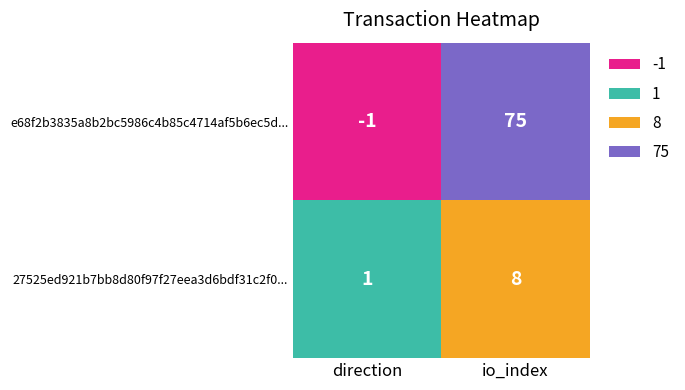

Is it true that e68f2b3835a8b2bc5986c4b85c4714af5b6ec5d... equals -1 at direction?

True